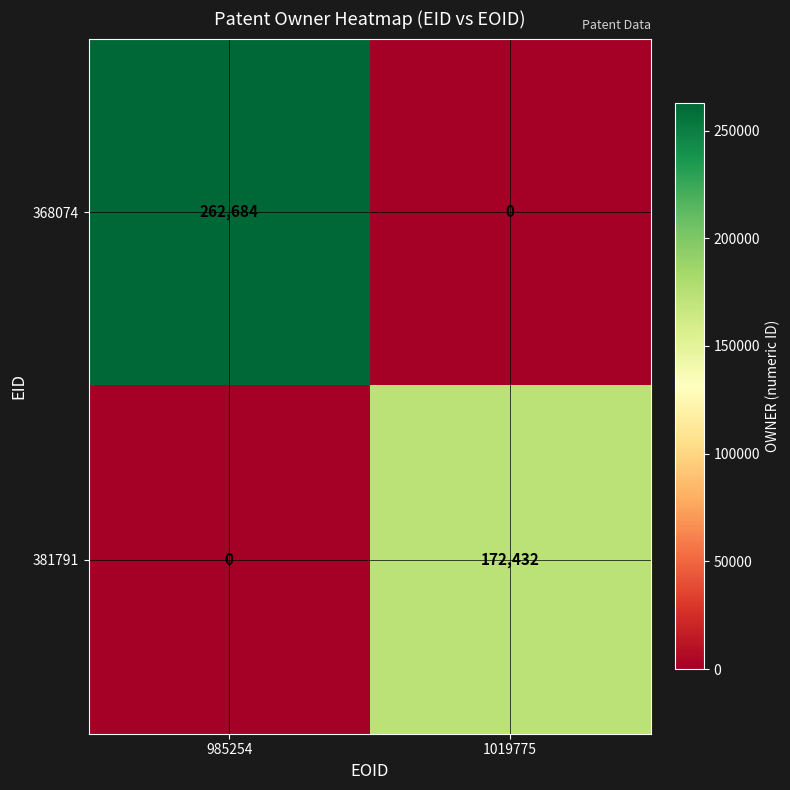

What value does the 368074 series have at 985254?

262684